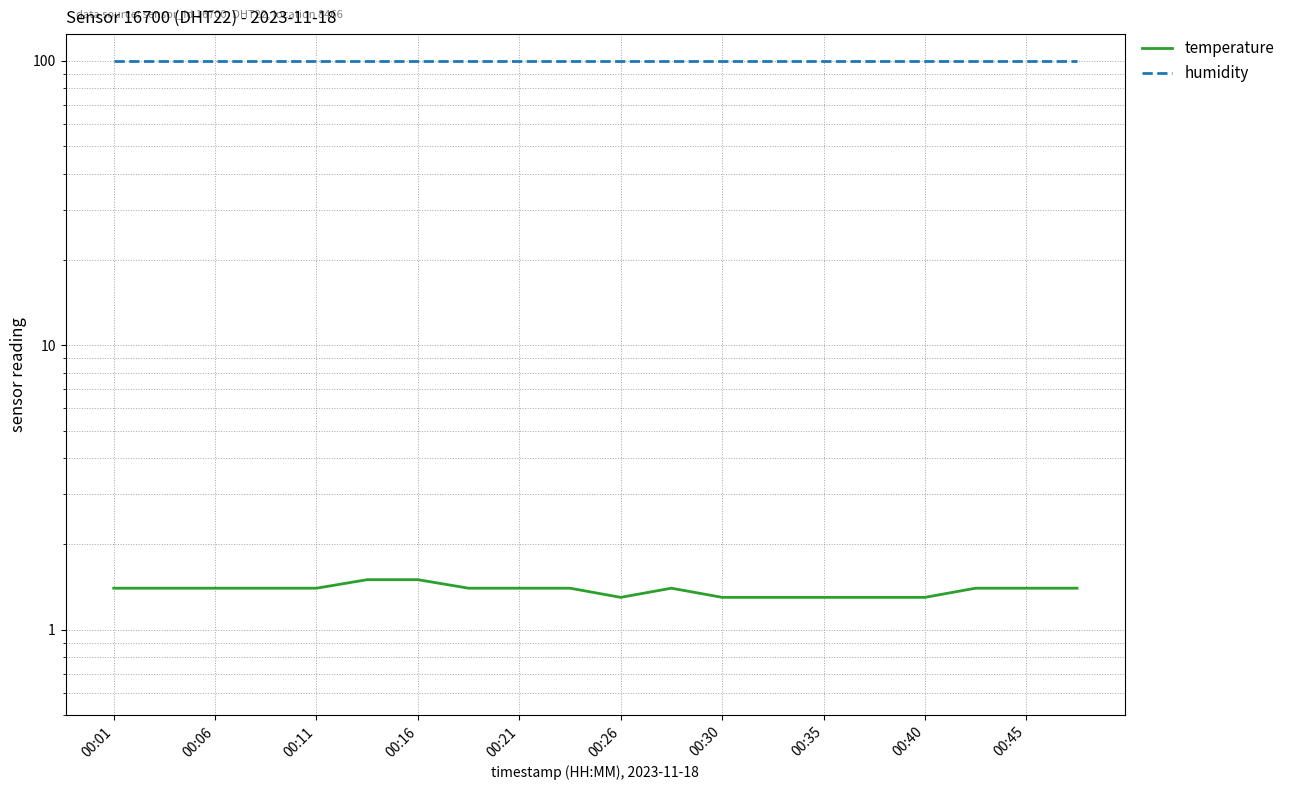

True or false: humidity and temperature cross at least once.

False